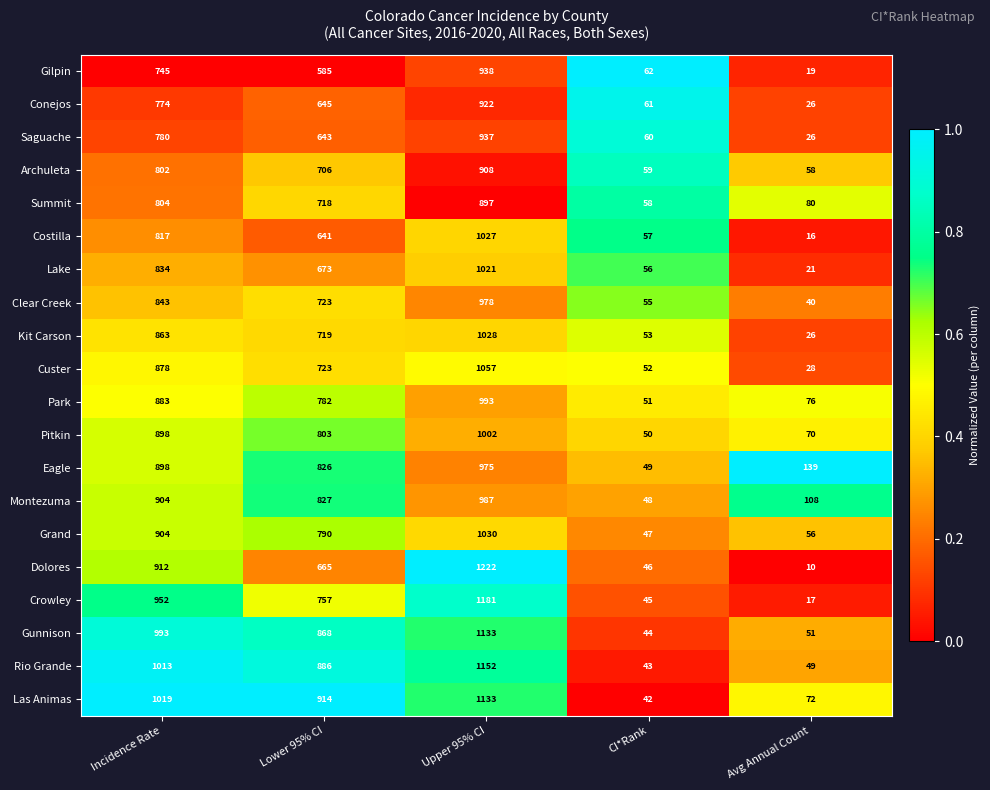

Count the number of data series in this chart.

20